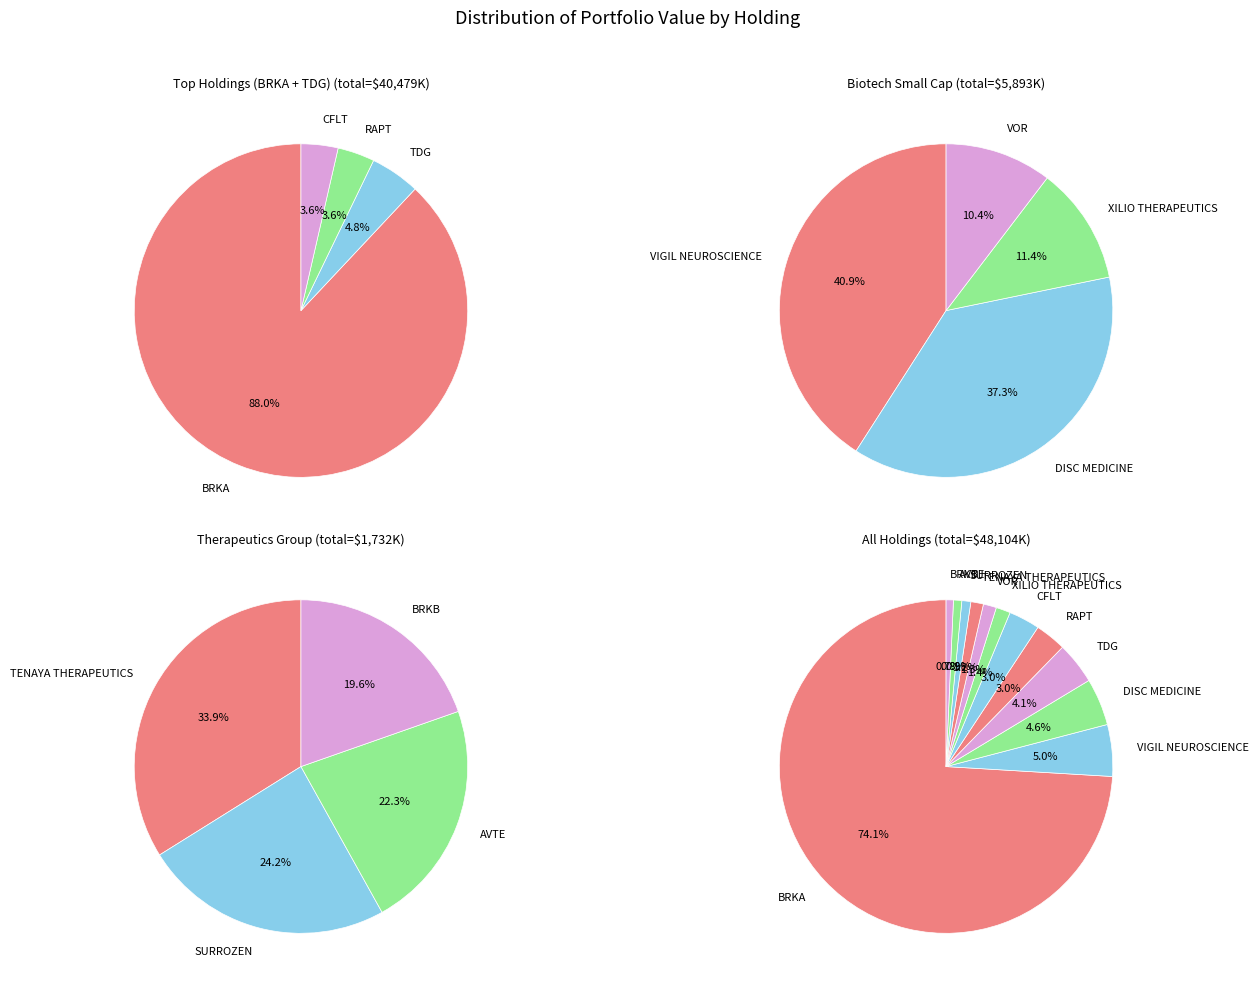

What is the smallest slice in the pie chart?

BRKB